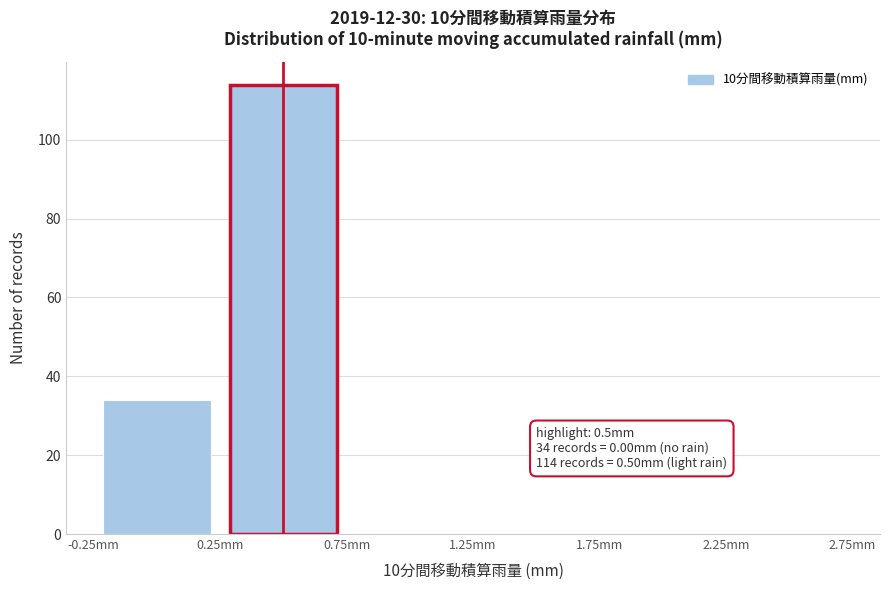

Over which range of the x-axis is the bar tallest?

0.25 to 0.75